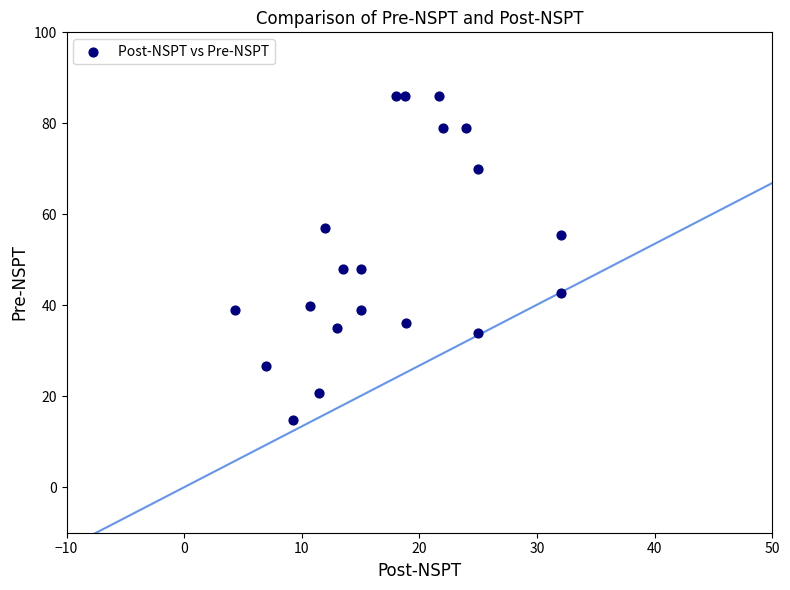

What is the range of X values (max minus min)?

27.7